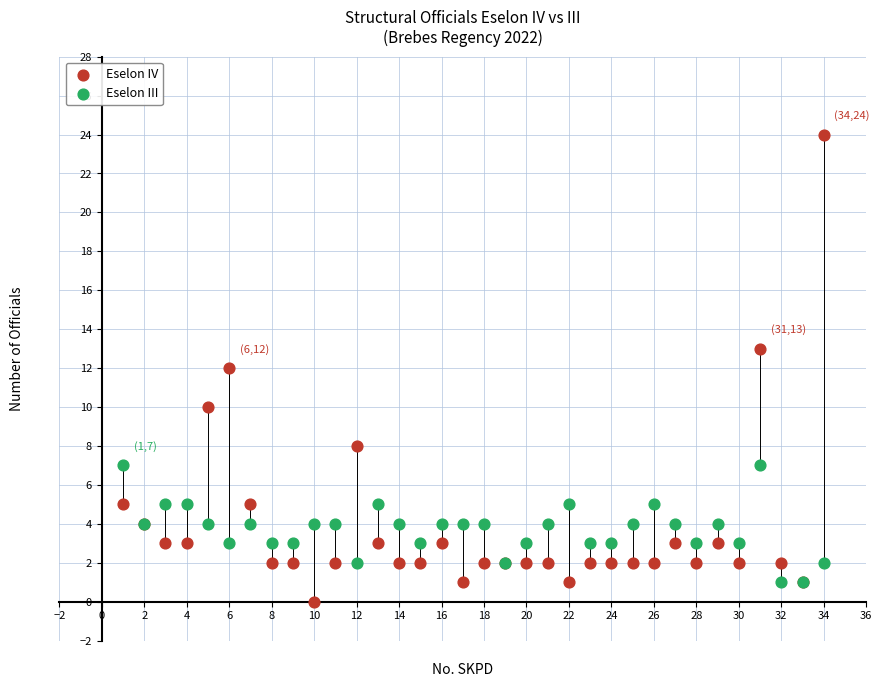

Which series reaches the maximum Y coordinate?

Eselon IV